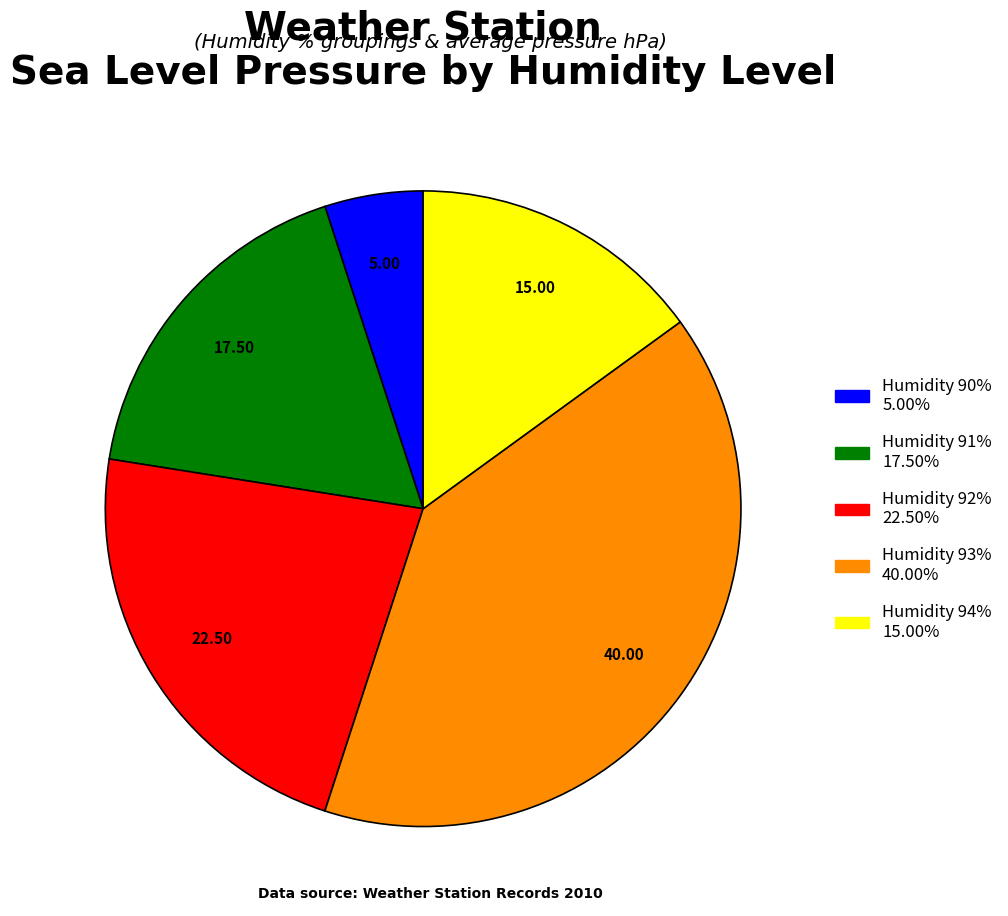

What is the ratio of the value at Humidity 92% 22.50% to the value at Humidity 90% 5.00%?

4.5